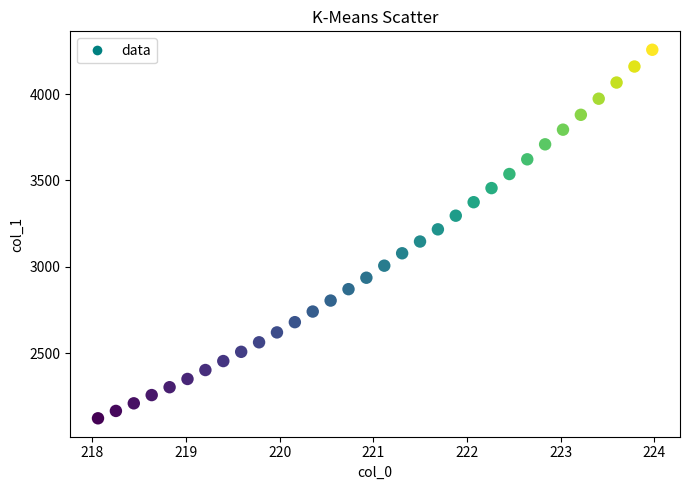

What is the range of Y values (max minus min)?

2134.3